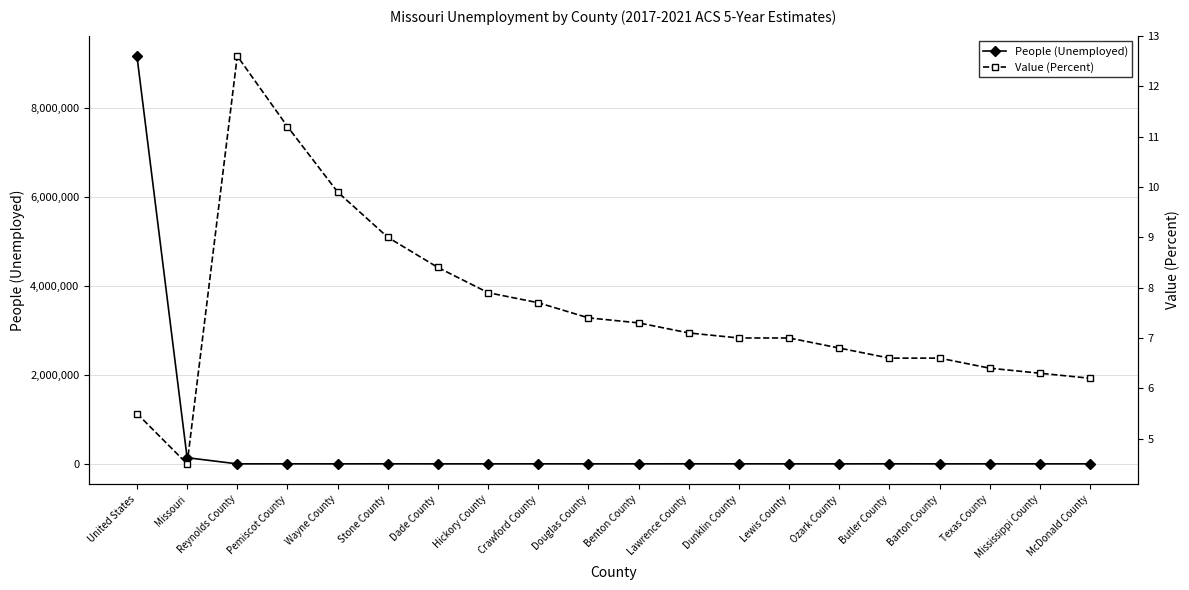

True or false: People (Unemployed) and Value (Percent) intersect in this chart.

False